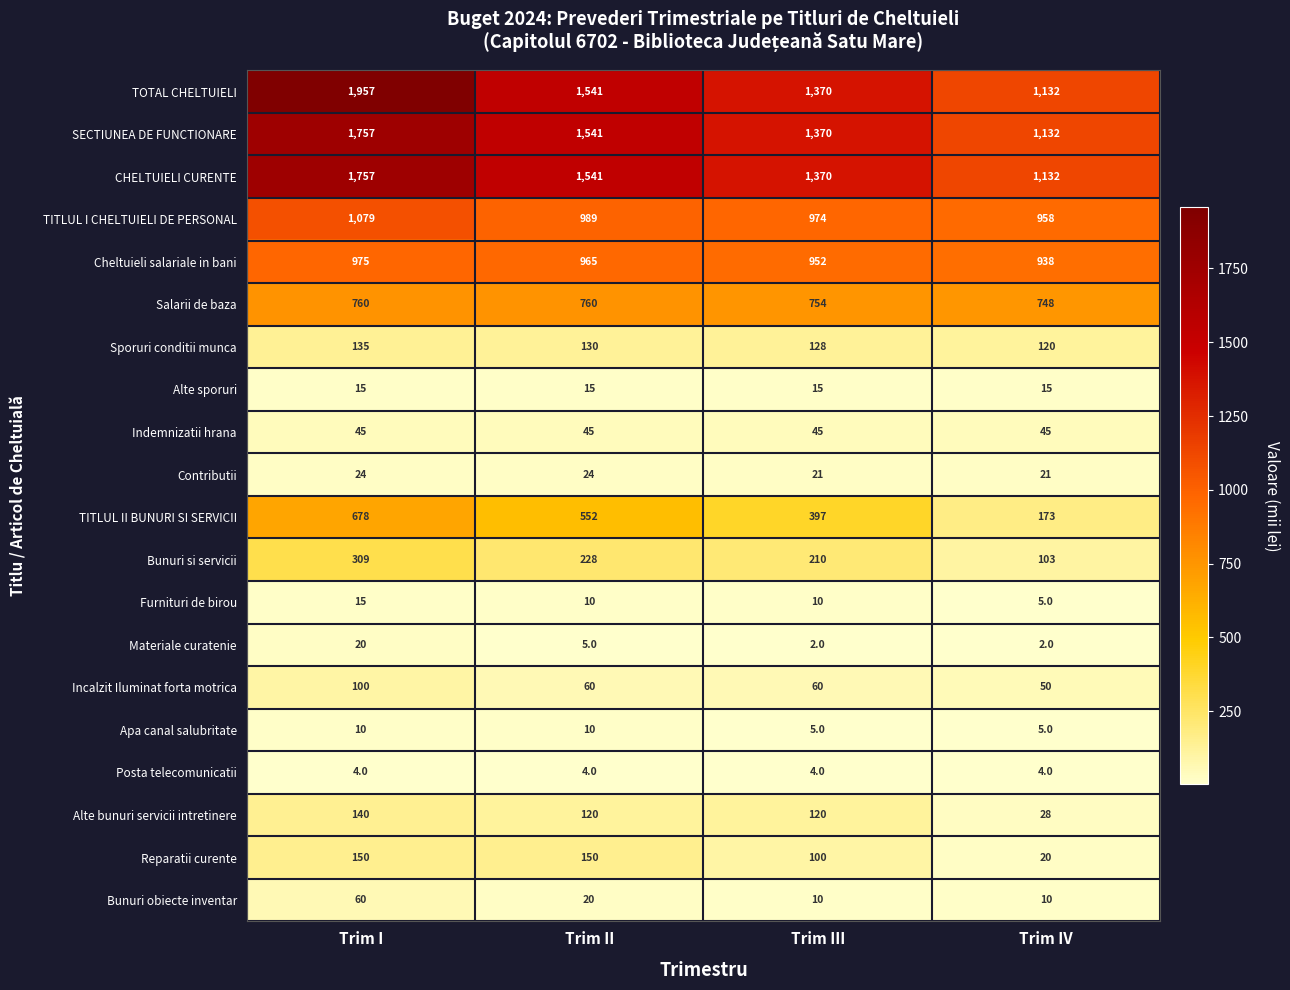

Rank the categories by TITLUL II BUNURI SI SERVICII value from lowest to highest.

Trim IV, Trim III, Trim II, Trim I